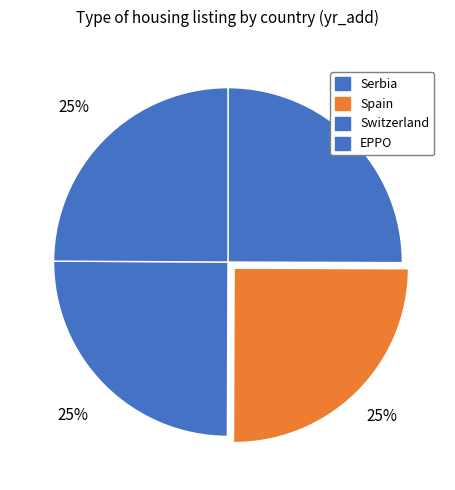

What percentage is the Spain slice, to the nearest percent?

25%